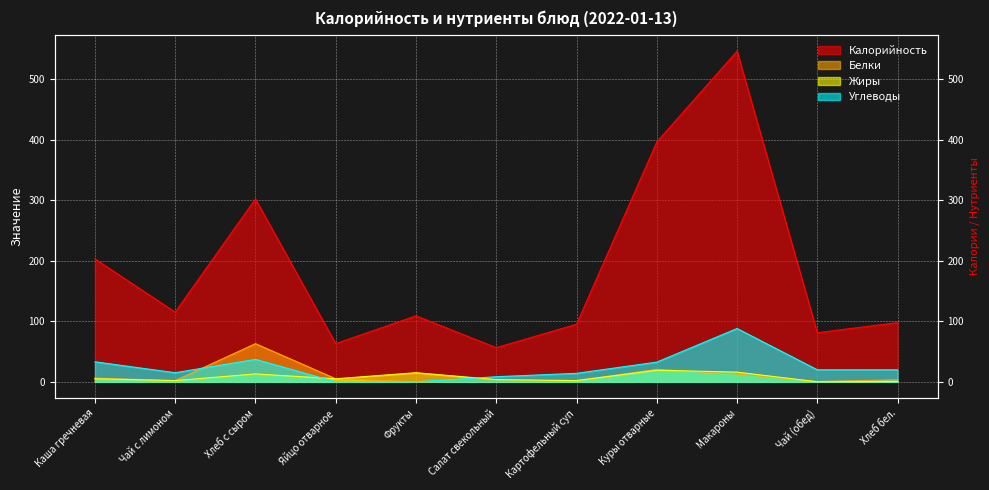

The Жиры series shows 1.0 at Чай с лимоном. True or false?

False